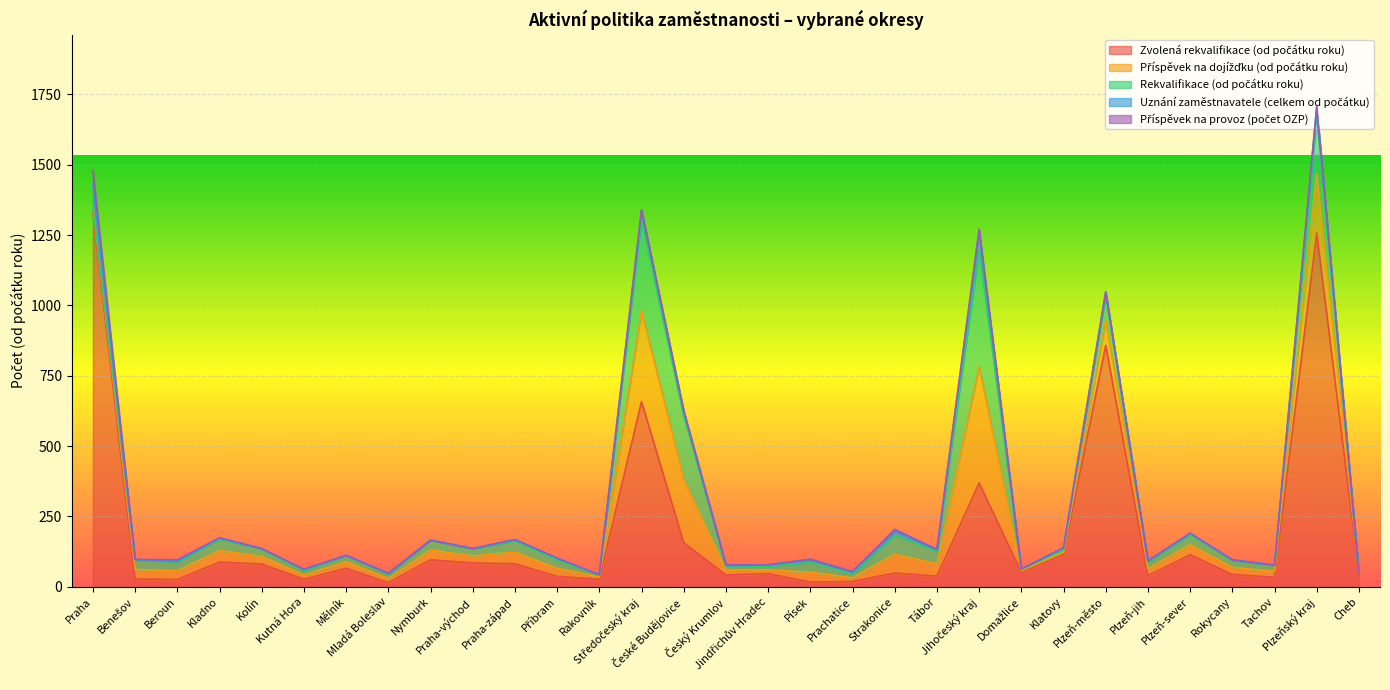

What is the sum of all Uznání zaměstnavatele (celkem od počátku) values?

329